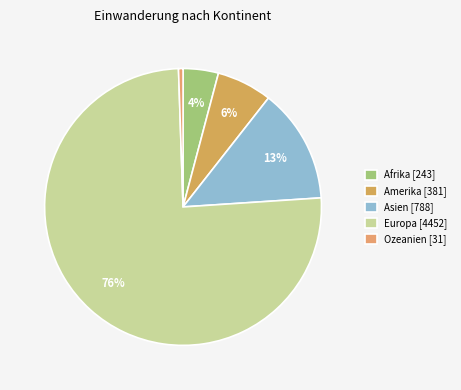

Which category accounts for the majority?

Europa